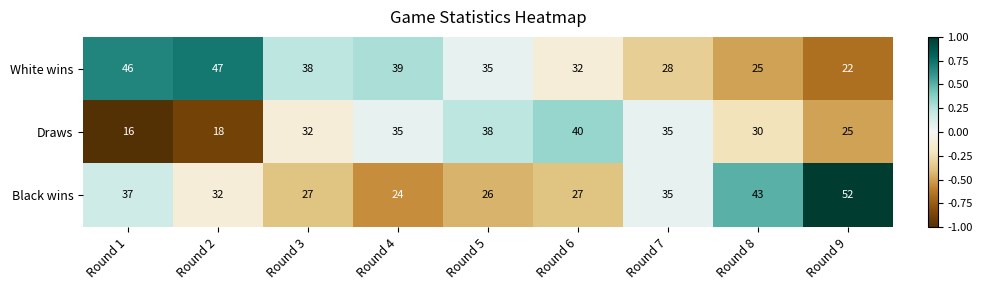

At which label does Black wins first exceed 32?

Round 1